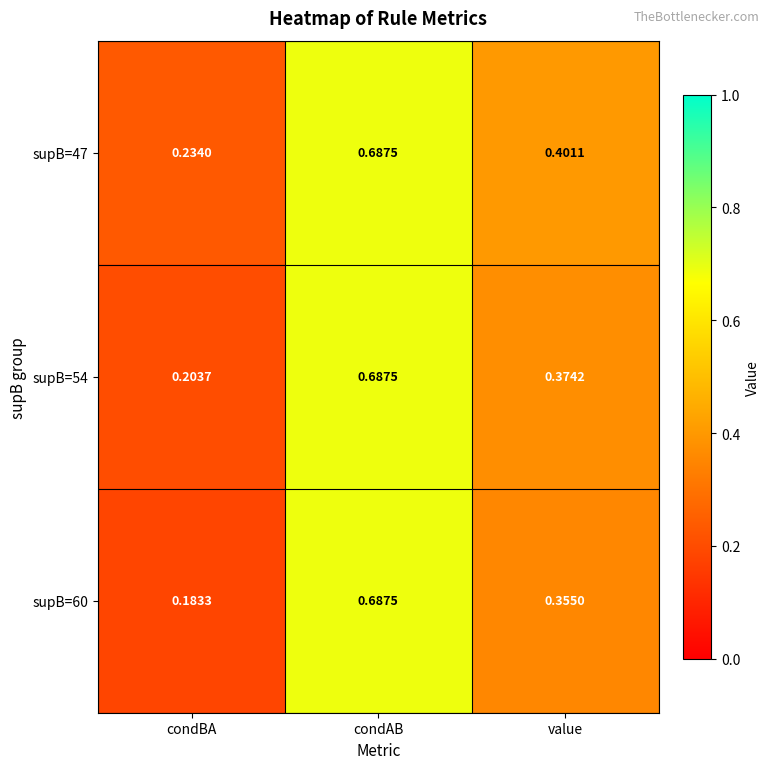

At which label does supB=60 reach its minimum?

condBA